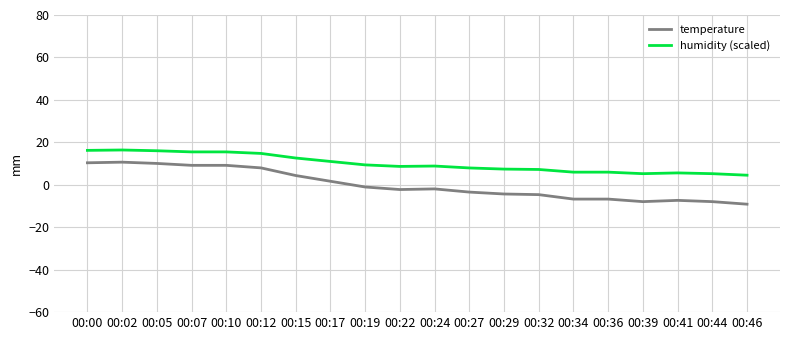

True or false: temperature and humidity (scaled) intersect in this chart.

False